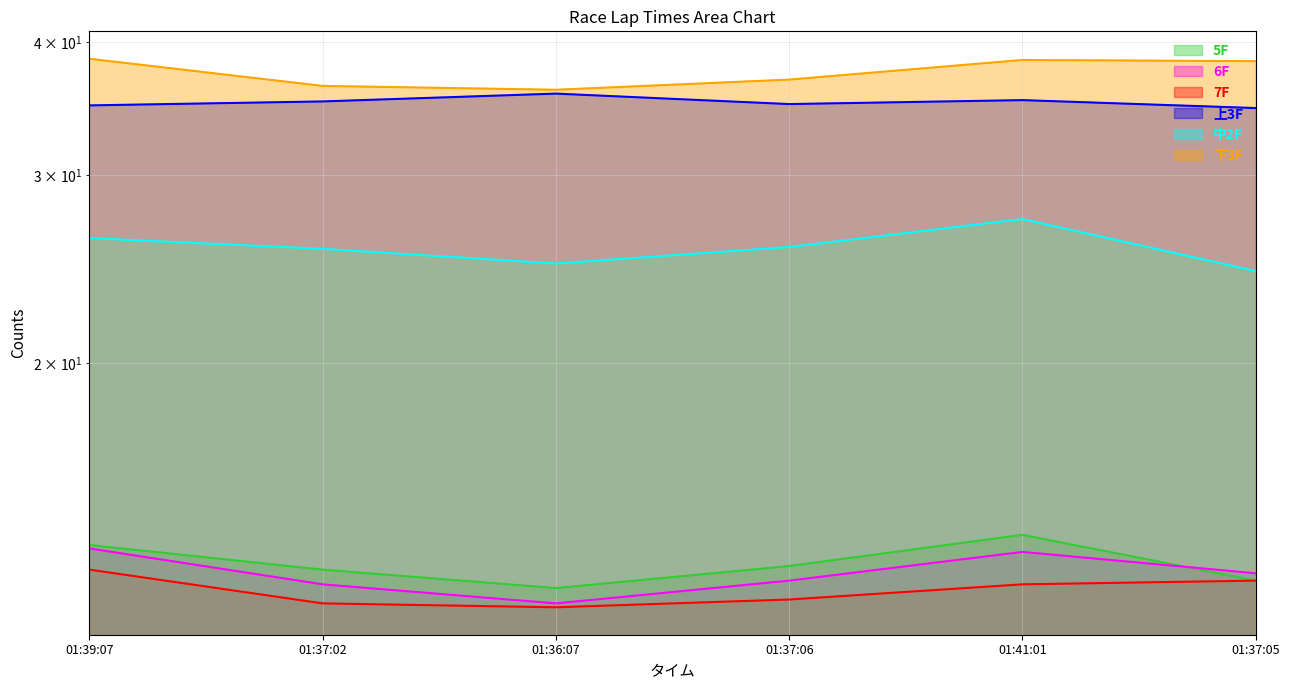

What is the difference between the 6F values at 01:39:07 and 01:41:01?

0.1